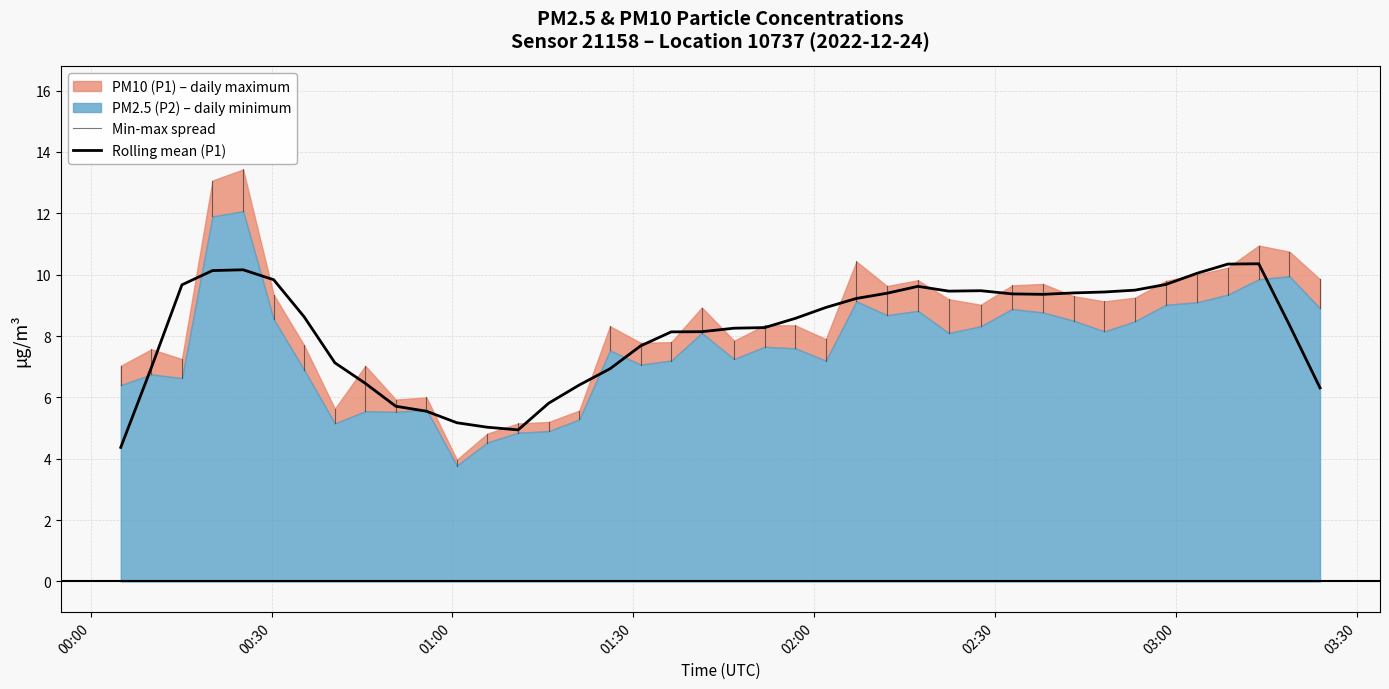

What is the difference between the highest and lowest values at 10?

0.4